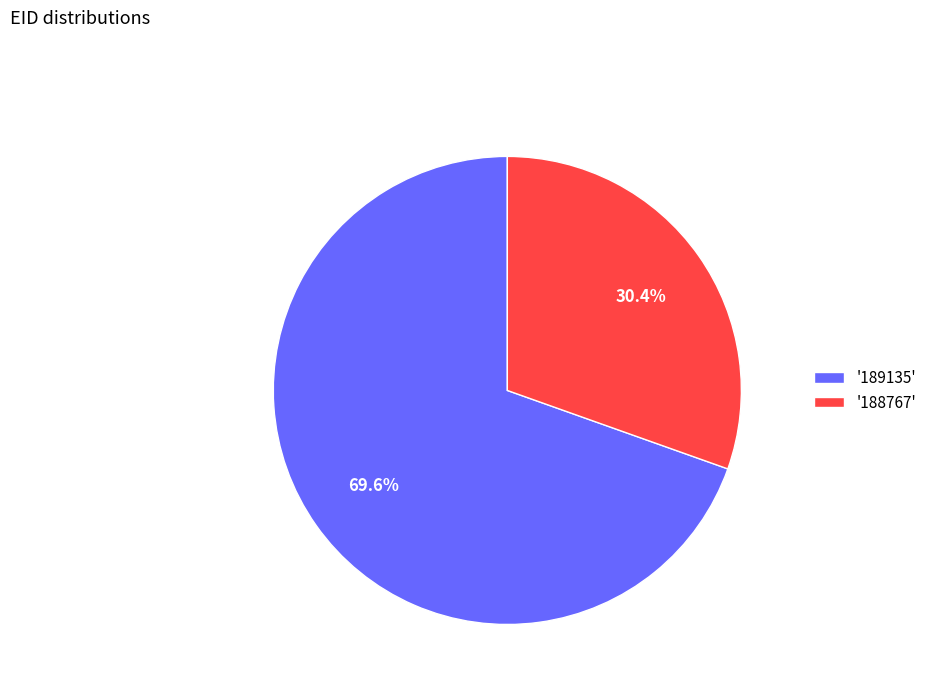

Do '188767' and '189135' together represent more than half of the pie?

Yes